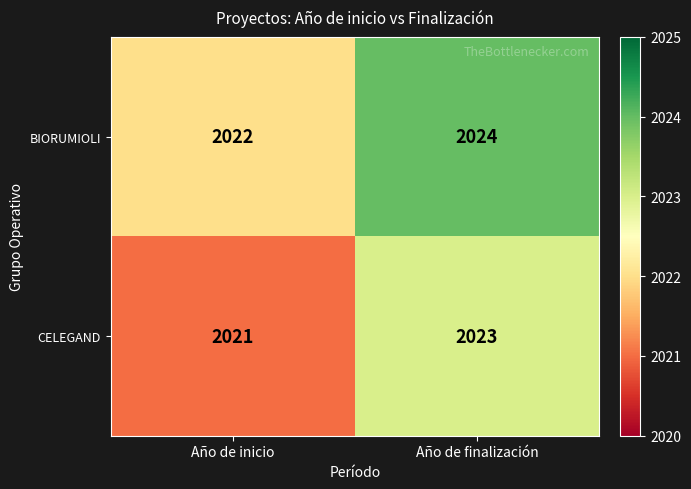

The CELEGAND series shows 2023 at Año de finalización. True or false?

True